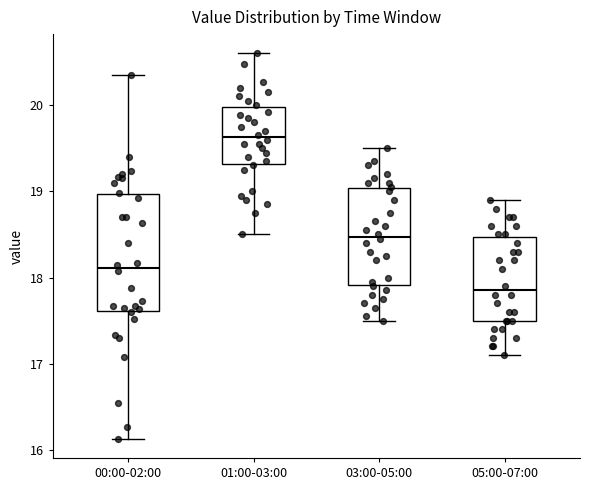

Where is the lower edge of the box for 03:00-05:00 on the y-axis? The values are not printed on the chart, so give them approximately, as read against the axis.

17.9